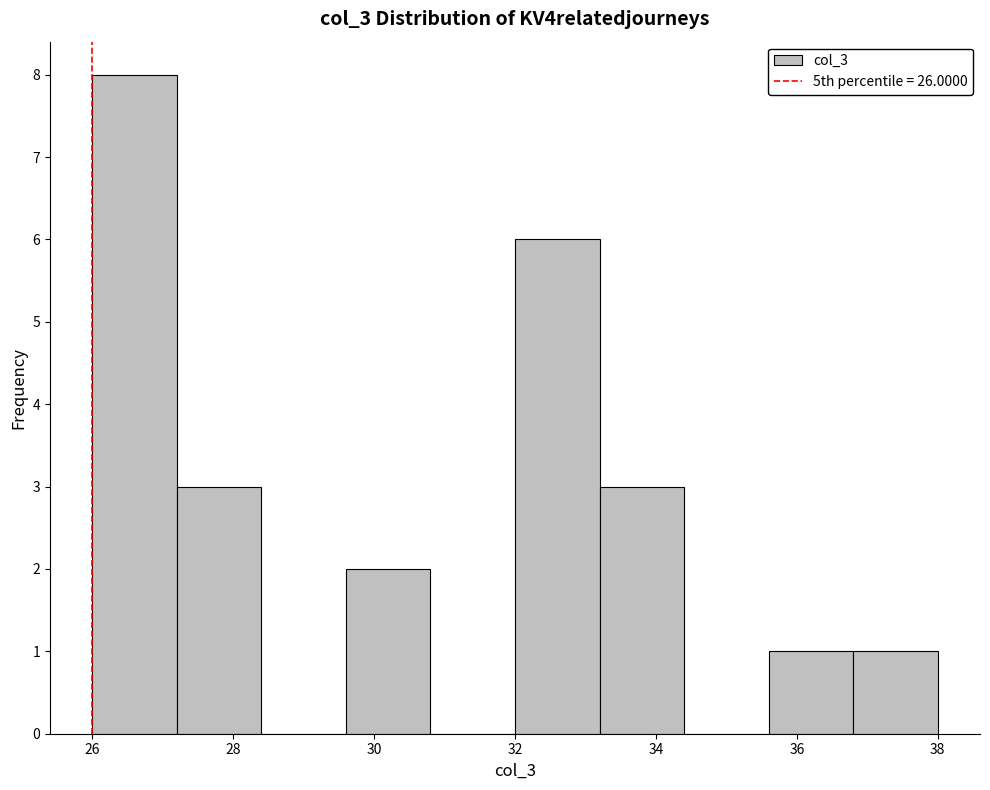

Over which range of the x-axis is the bar tallest?

26.0 to 27.2